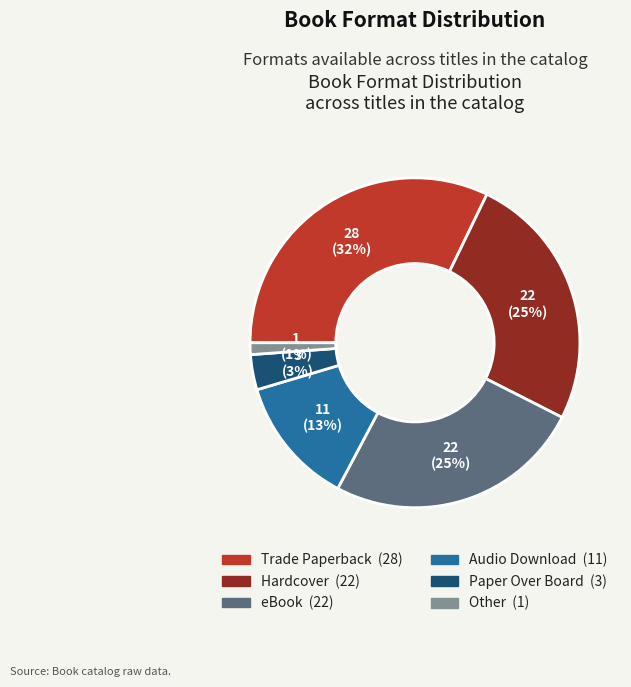

Between Trade Paperback and Other, which is larger?

Trade Paperback